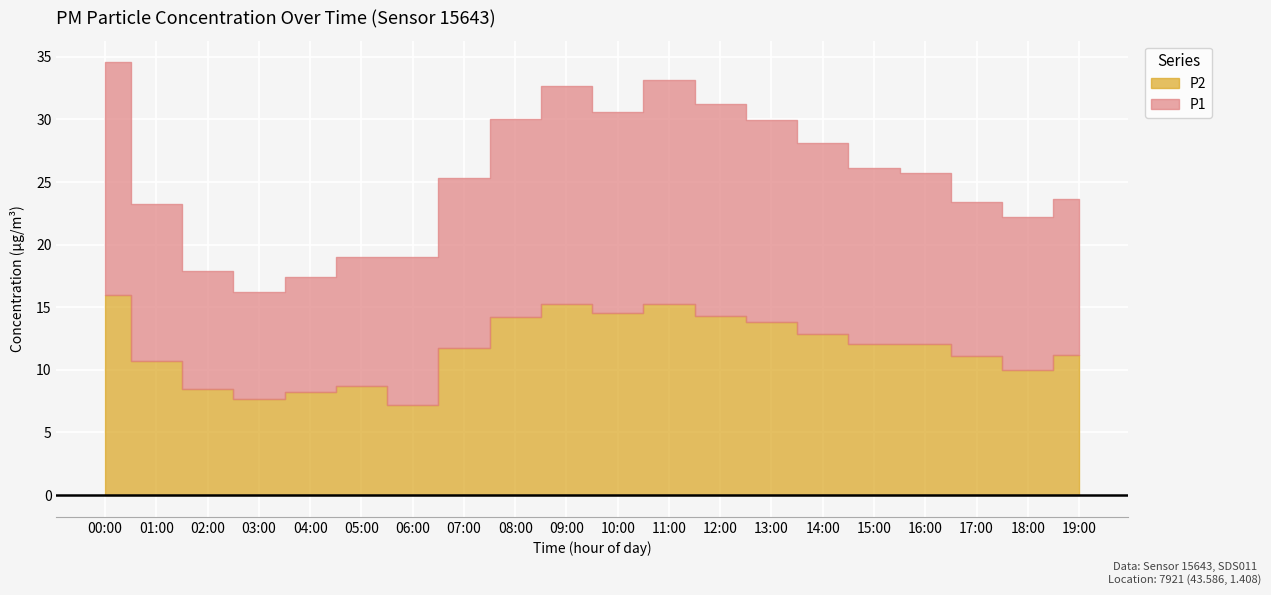

The P1 series shows 7.9 at 17:00. True or false?

False